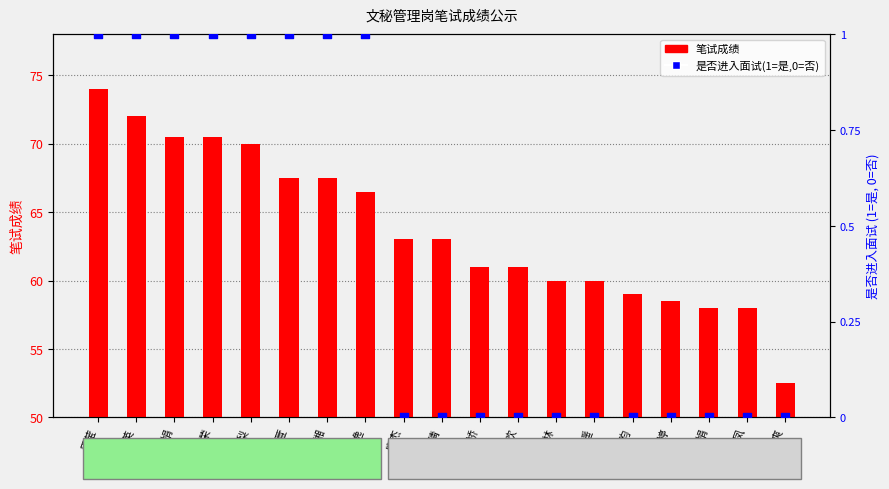

Which series has the largest total across all categories?

笔试成绩